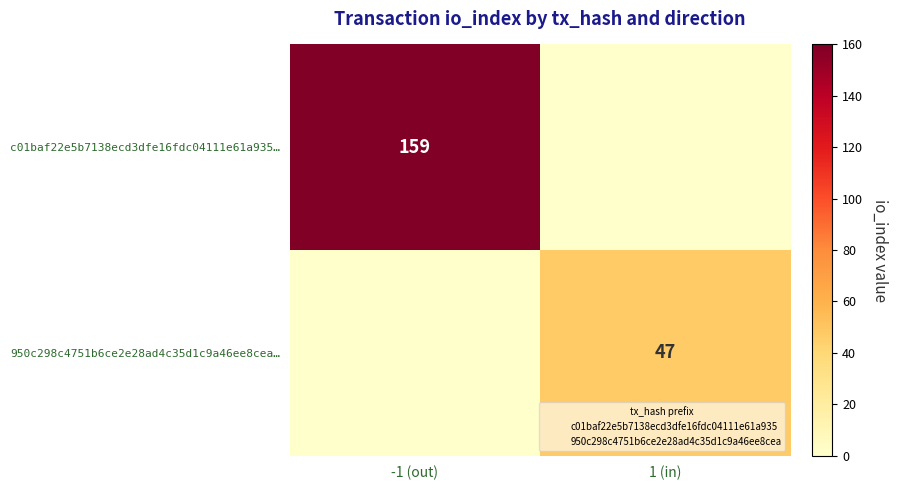

Which series has the largest range (max minus min)?

c01baf22e5b7138ecd3dfe16fdc04111e61a935…